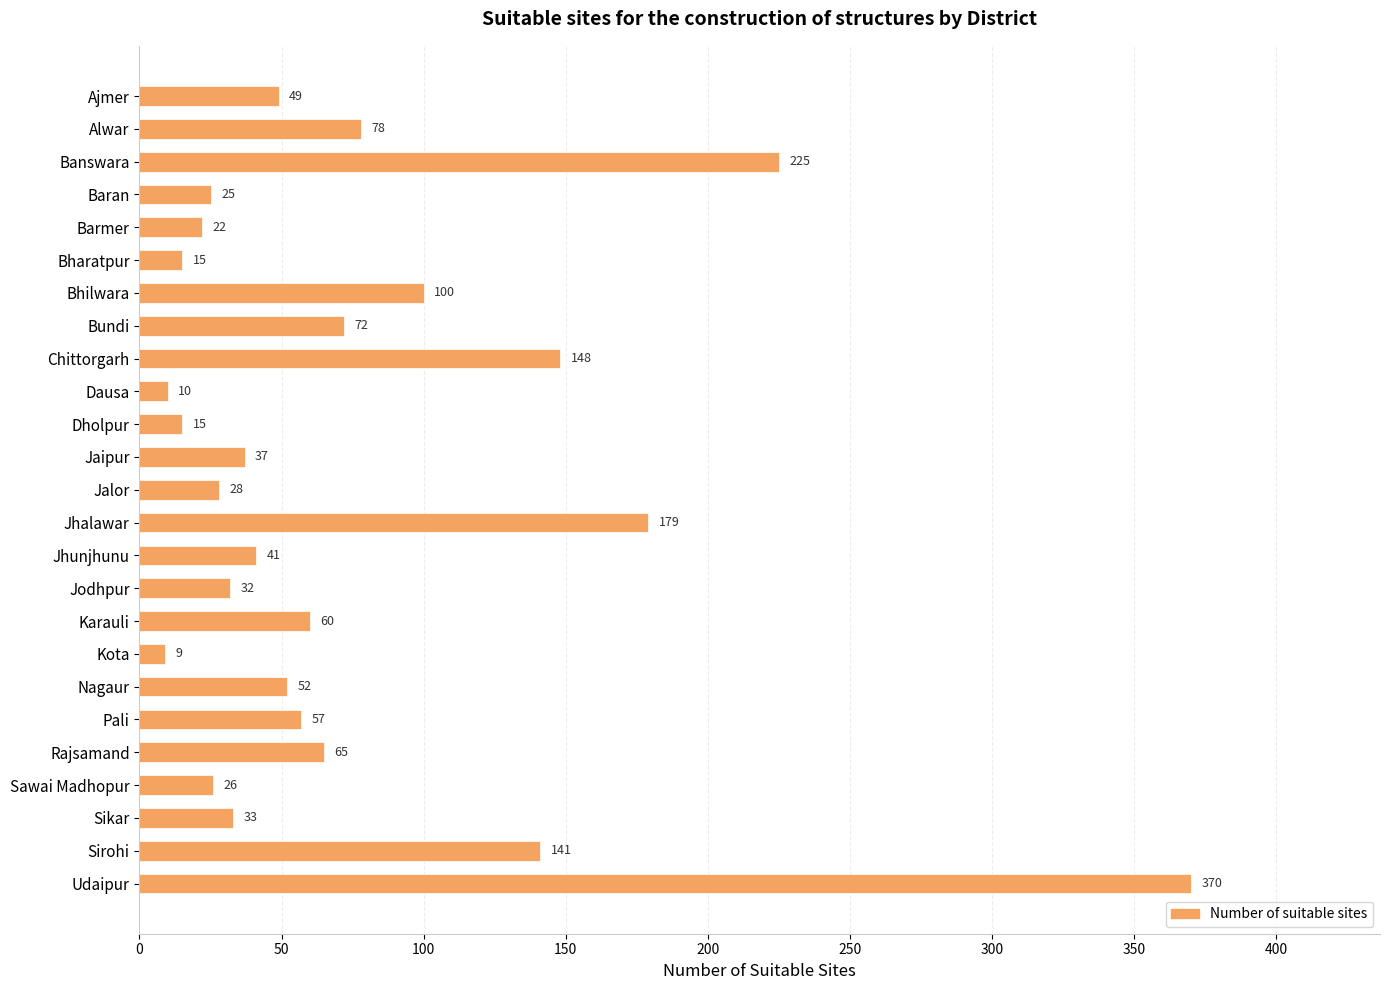

What is the change in value from Bhilwara to Nagaur?

-48